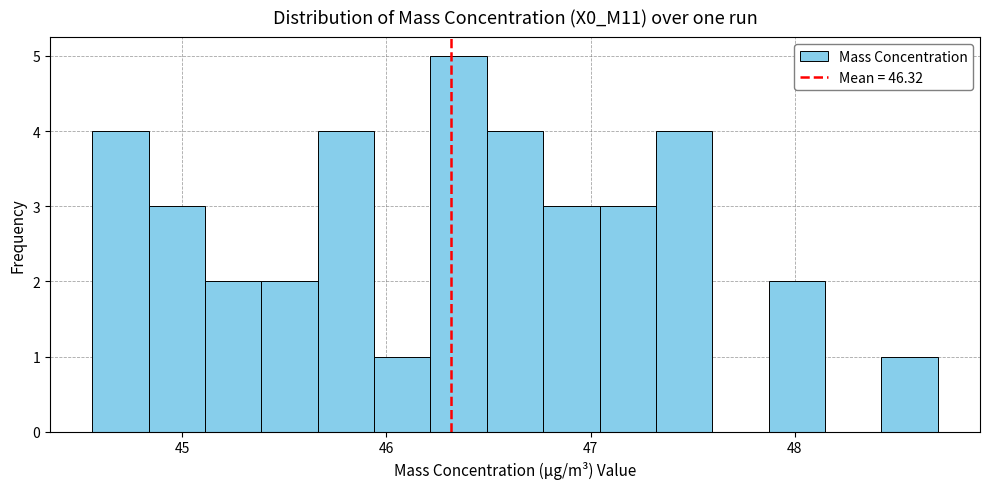

Around what value on the x-axis is the tallest bar? Give the approximate position of its centre, as read against the axis.

46.4